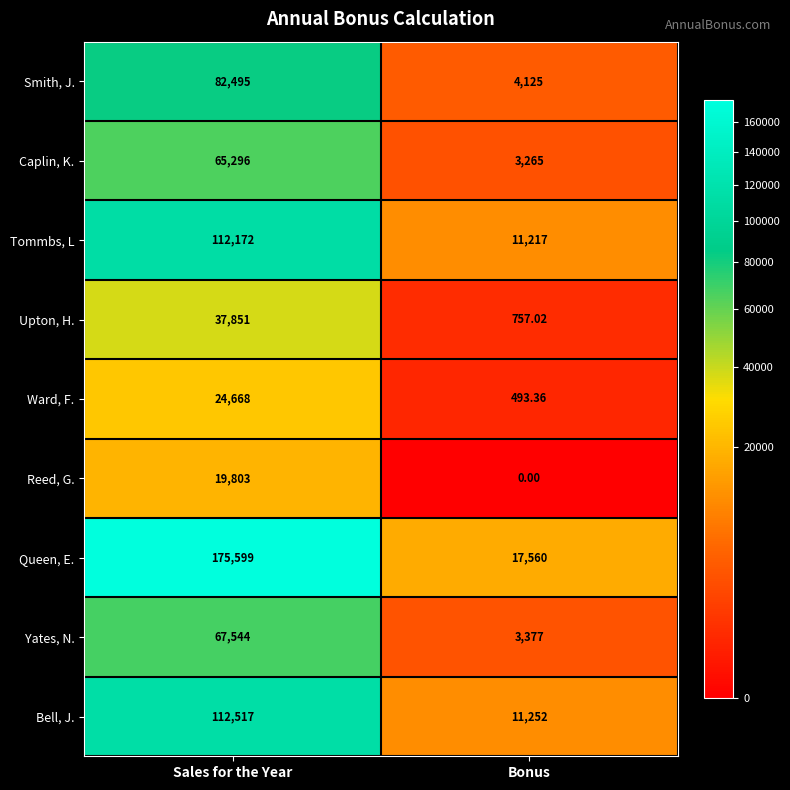

How many data points does each series have?

2